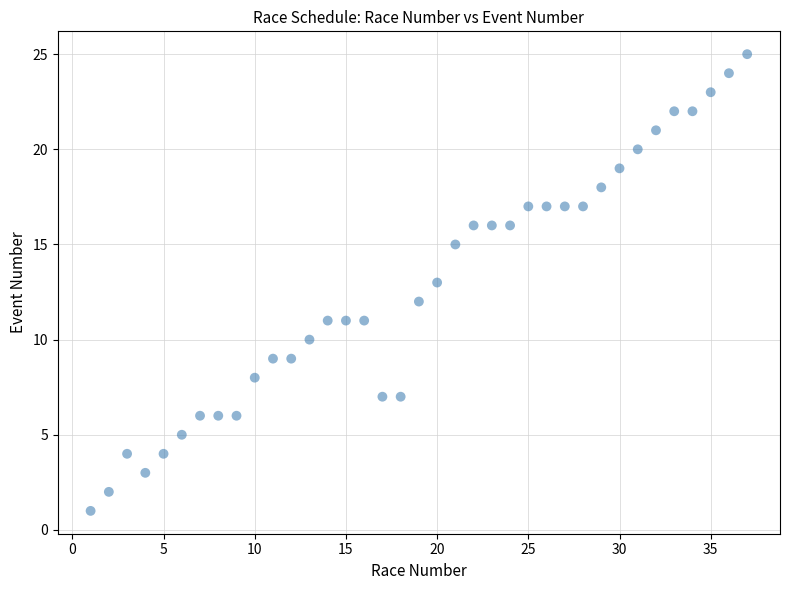

What is the range of Y values (max minus min)?

24